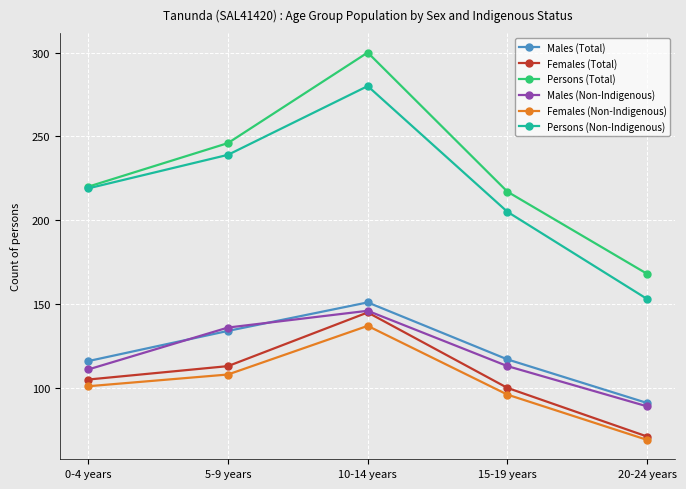

The Persons (Non-Indigenous) series shows 219 at 0-4 years. True or false?

True